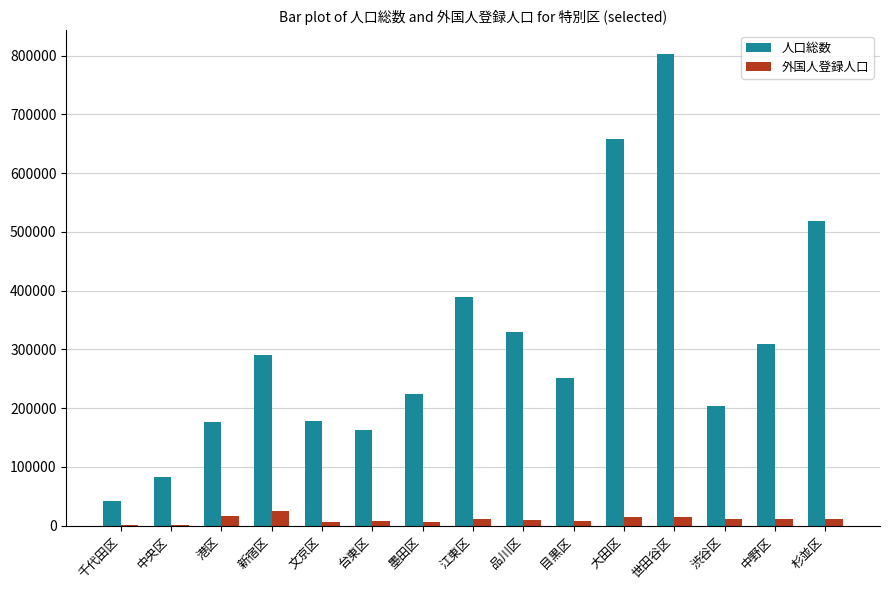

At which category is the sum across all series the highest?

世田谷区